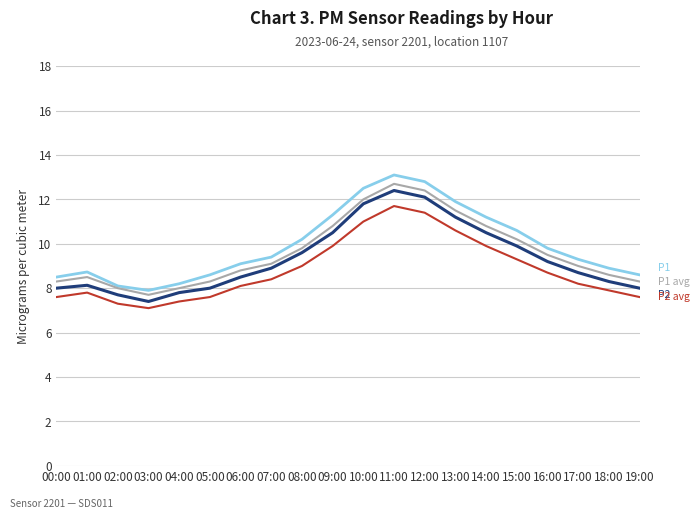

What is the spread (max minus min) of values at 18:00?

1.0